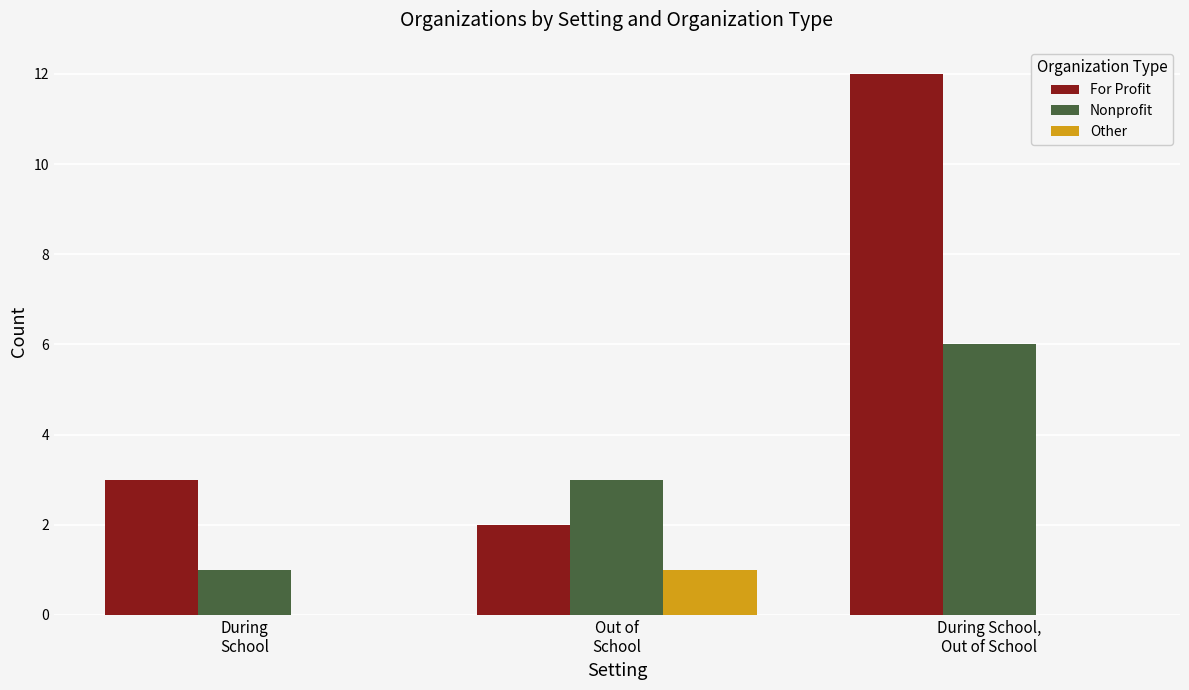

Is the value of Nonprofit at During
School greater than the value of Other at During School,
Out of School?

Yes